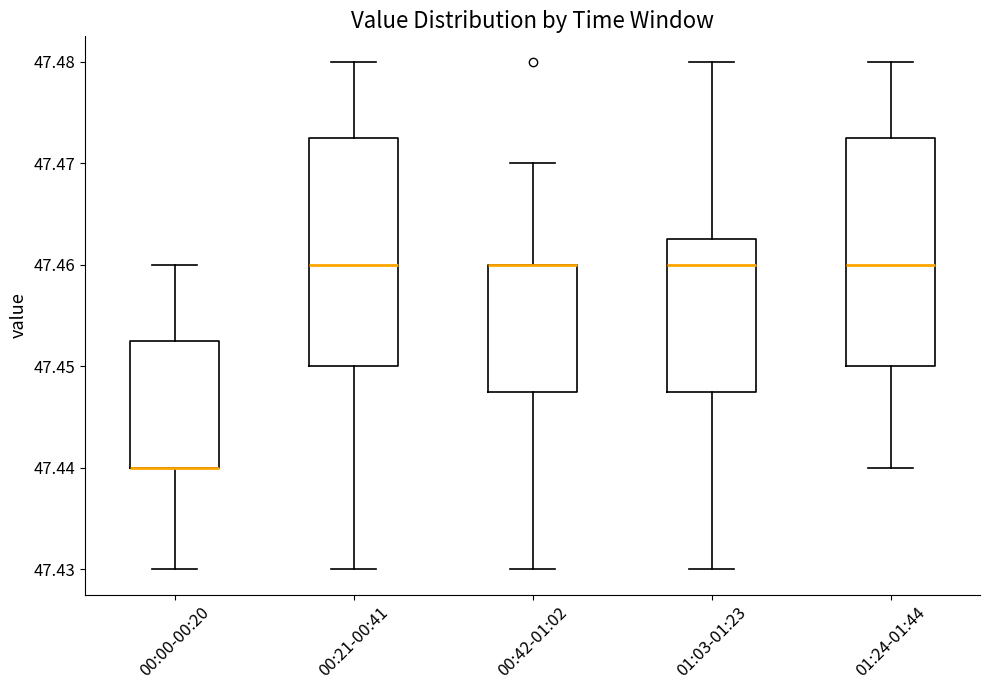

Reading left to right, read every box against the y-axis: the position of its median line, the range the box covers, and the ends of its whiskers. The values are not printed on the chart, so give them approximately, as read against the axis.

00:00-00:20: median 47.440 (drawn on the box's lower edge), box 47.440 to 47.453, whiskers 47.430 to 47.460
00:21-00:41: median 47.460, box 47.450 to 47.473, whiskers 47.430 to 47.480
00:42-01:02: median 47.460 (drawn on the box's upper edge), box 47.448 to 47.460, whiskers 47.430 to 47.470
01:03-01:23: median 47.460, box 47.448 to 47.463, whiskers 47.430 to 47.480
01:24-01:44: median 47.460, box 47.450 to 47.473, whiskers 47.440 to 47.480